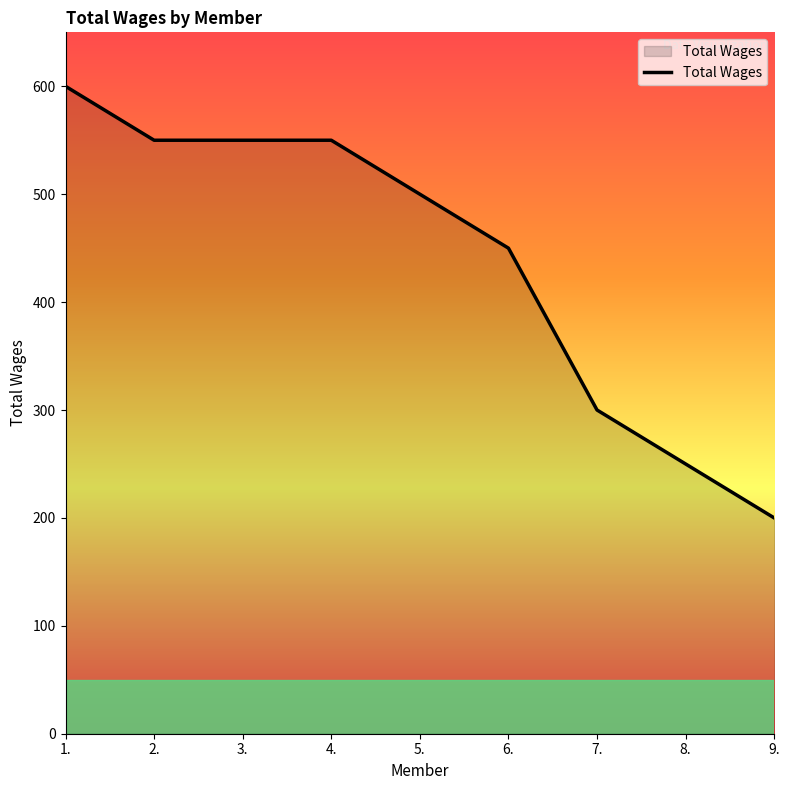

What is the approximate value at 9., to the nearest 5?

200